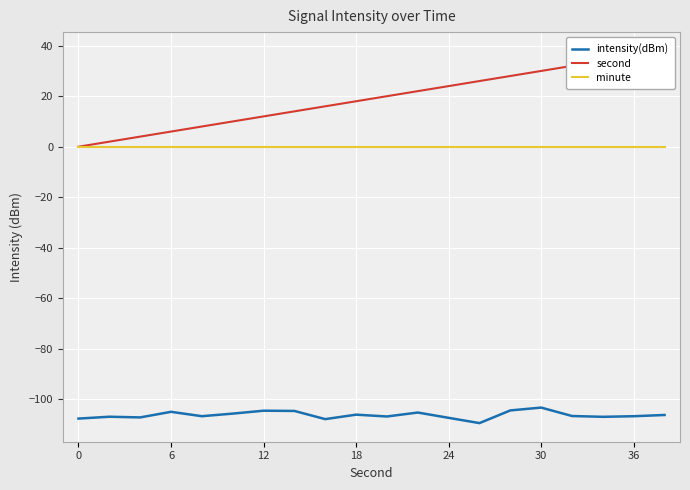

Is it true that intensity(dBm) equals -187.6 at 36?

False